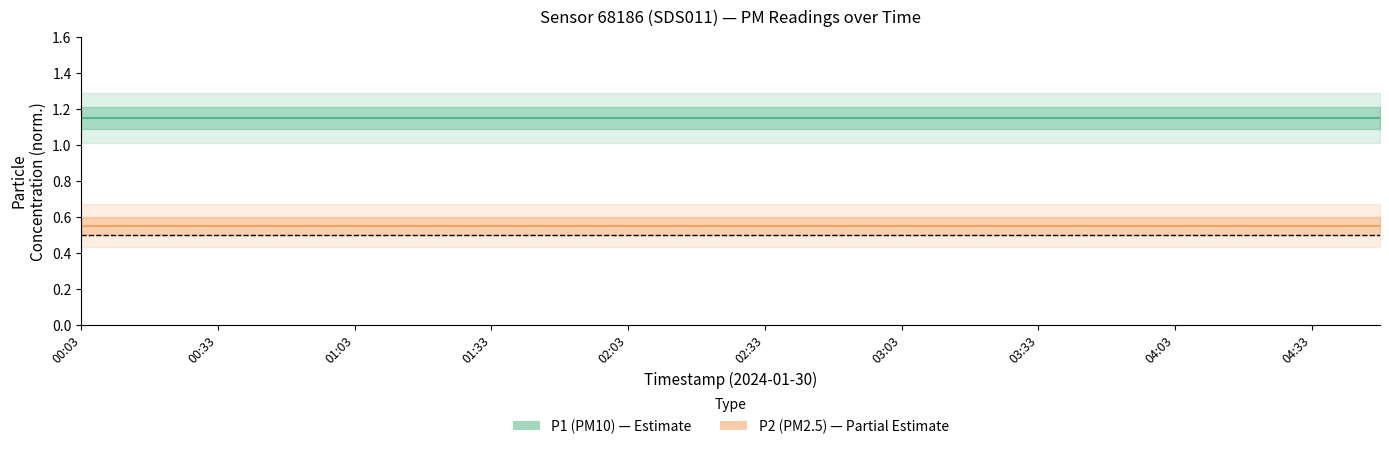

What is the difference between the highest and lowest values at 01:33?

0.6